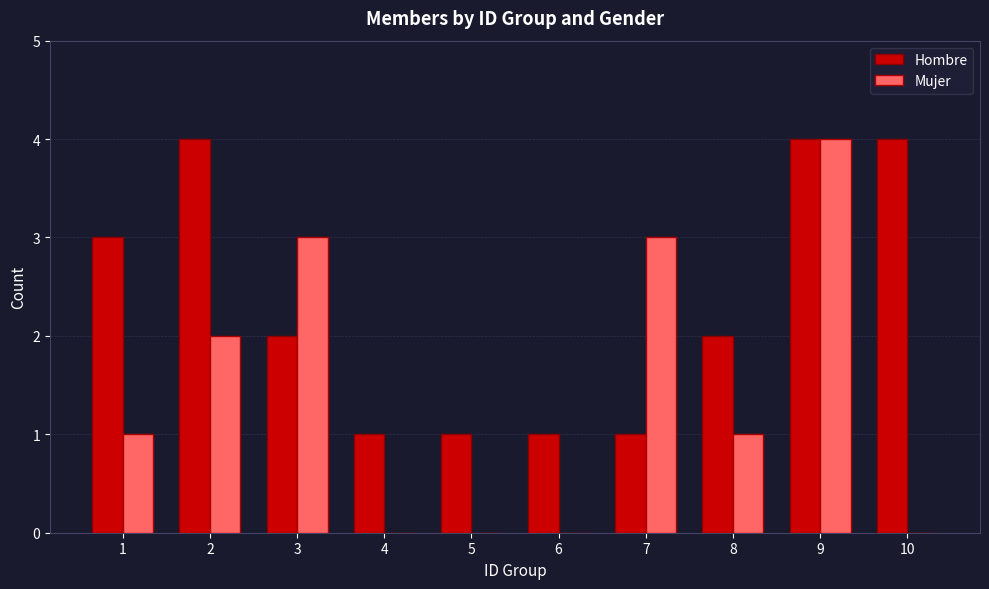

Which series changed the most between 3 and 10?

Mujer